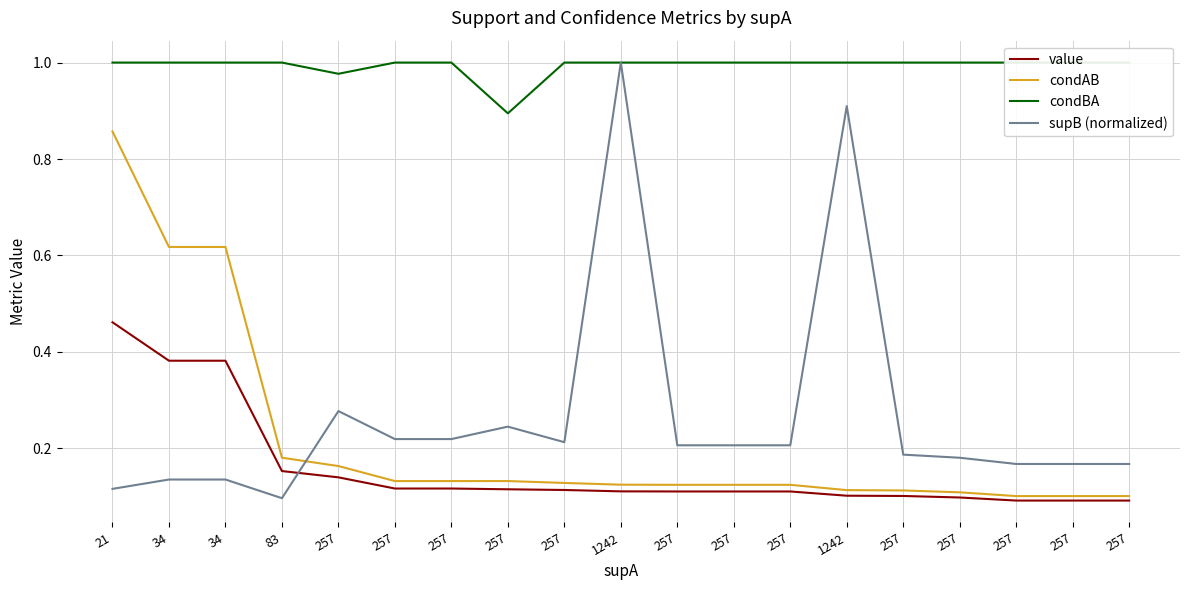

True or false: condAB and condBA intersect in this chart.

False